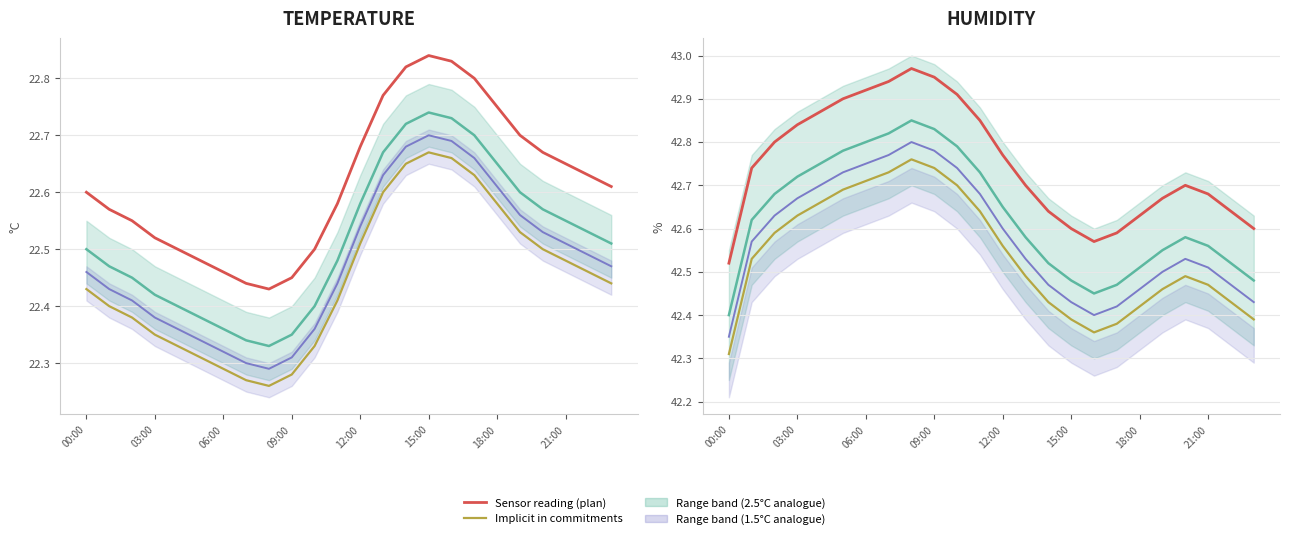

Reading left to right, transcribe all the data shown in this chart.

temperature: 22.5	22.5	22.4	22.4	22.4	22.4	22.4	22.3	22.3	22.4	22.4	22.5	22.6	22.7	22.7	22.7	22.7	22.7	22.6	22.6	22.6	22.6	22.5	22.5
temperature_upper: 22.6	22.6	22.6	22.5	22.5	22.5	22.5	22.4	22.4	22.5	22.5	22.6	22.7	22.8	22.8	22.8	22.8	22.8	22.8	22.7	22.7	22.7	22.6	22.6
temperature_lower: 22.5	22.4	22.4	22.4	22.4	22.3	22.3	22.3	22.3	22.3	22.4	22.4	22.5	22.6	22.7	22.7	22.7	22.7	22.6	22.6	22.5	22.5	22.5	22.5
humidity: 42.4	42.6	42.7	42.7	42.8	42.8	42.8	42.8	42.9	42.8	42.8	42.7	42.6	42.6	42.5	42.5	42.5	42.5	42.5	42.5	42.6	42.6	42.5	42.5
humidity_upper: 42.5	42.7	42.8	42.8	42.9	42.9	42.9	42.9	43.0	42.9	42.9	42.8	42.8	42.7	42.6	42.6	42.6	42.6	42.6	42.7	42.7	42.7	42.6	42.6
humidity_lower: 42.4	42.6	42.6	42.7	42.7	42.7	42.8	42.8	42.8	42.8	42.7	42.7	42.6	42.5	42.5	42.4	42.4	42.4	42.5	42.5	42.5	42.5	42.5	42.4